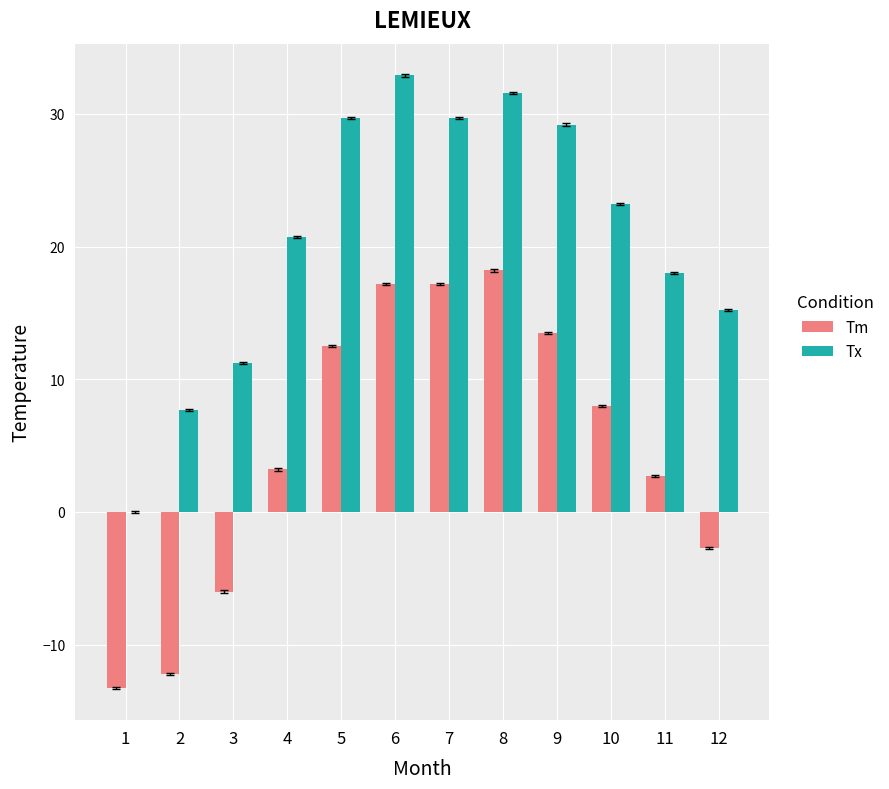

How many distinct data groups are displayed?

2